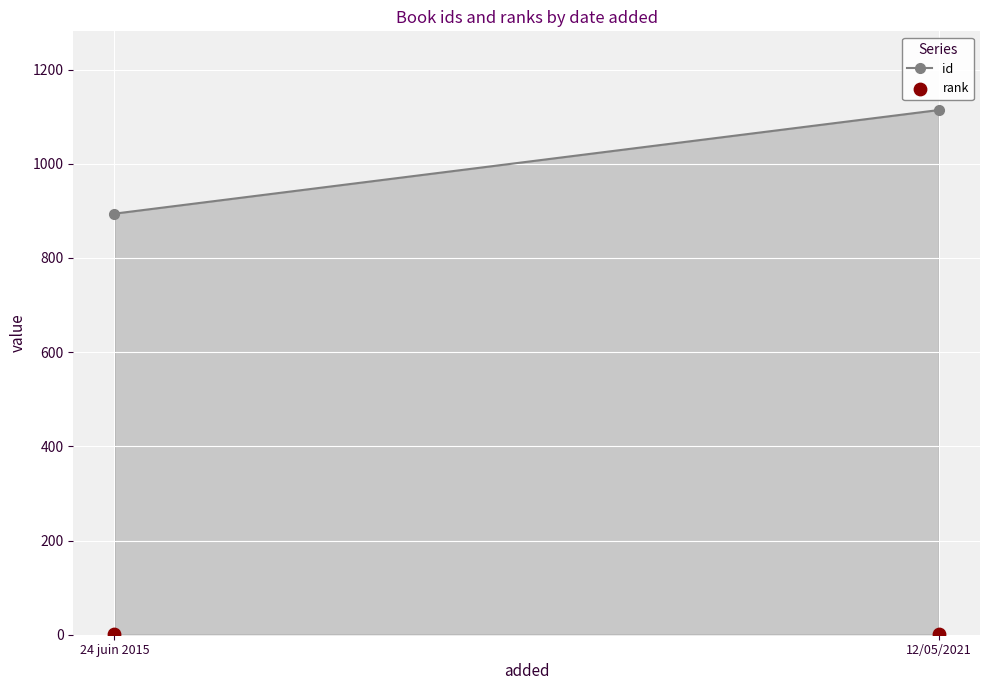

What are all the series names shown in the legend?

id, rank